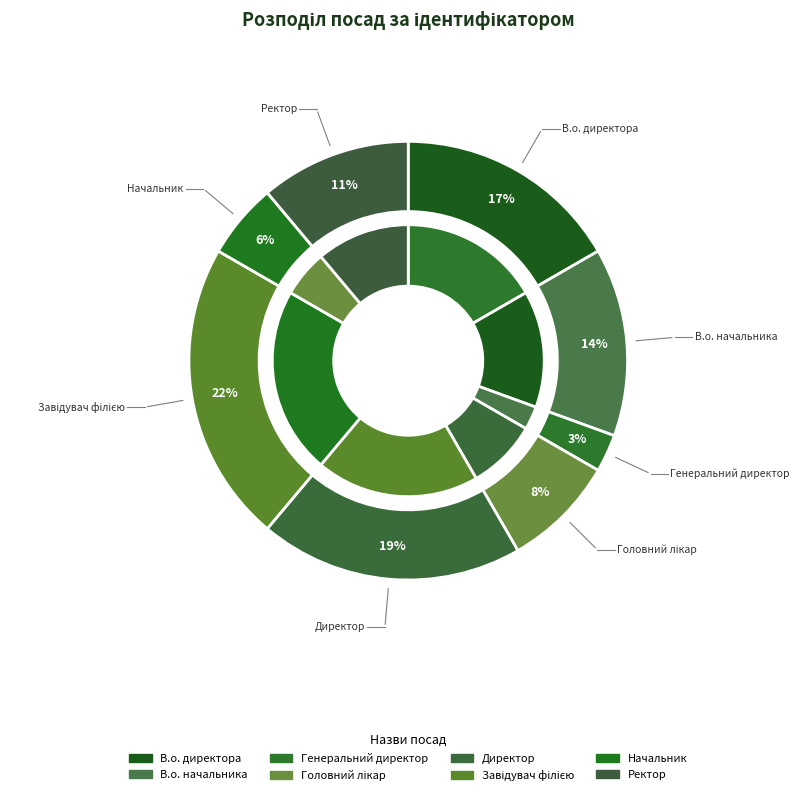

The В.о. директора slice represents 17% of the pie. True or false?

True